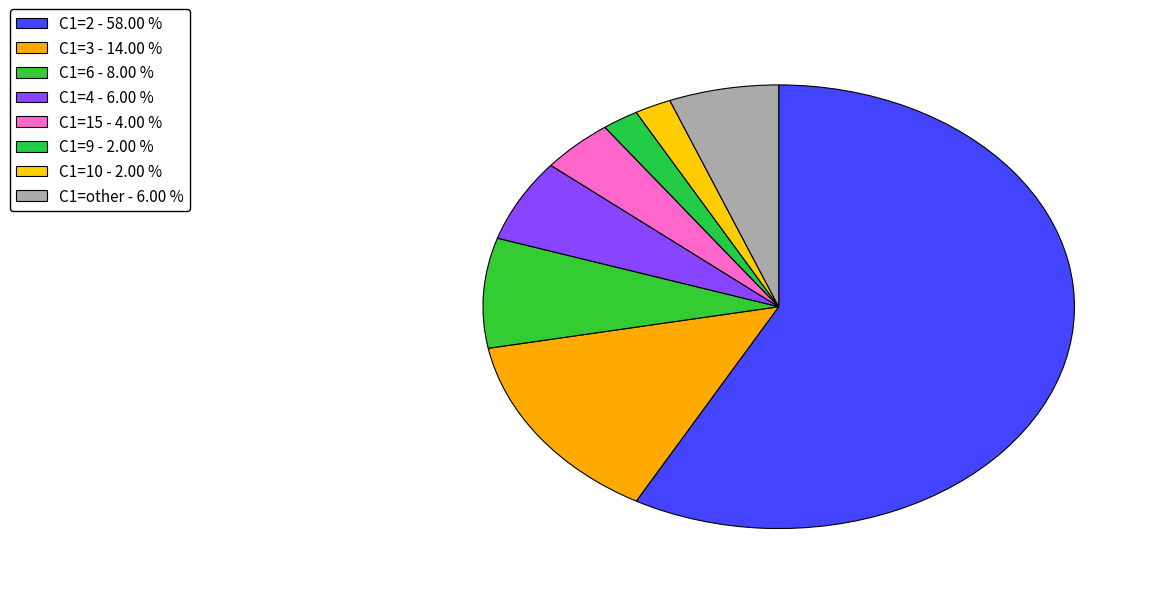

Count the number of slices in the pie.

8